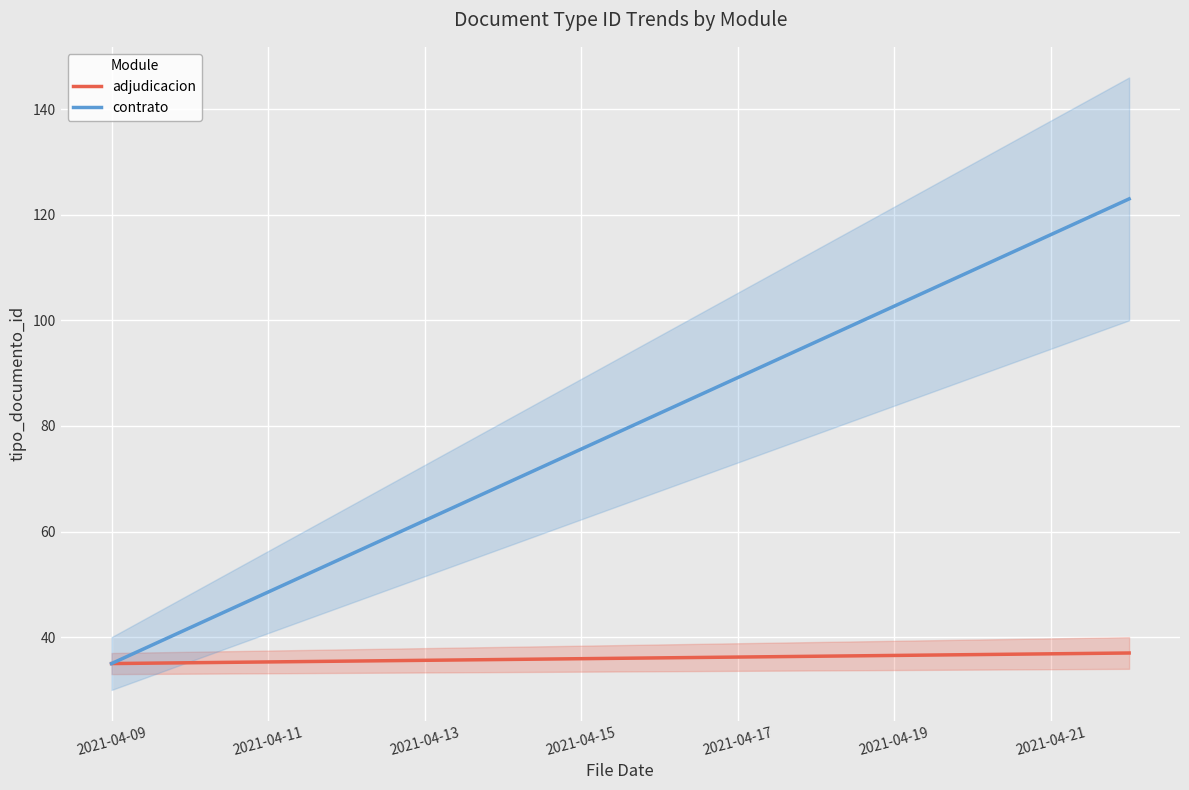

Does the chart display data point markers on the line(s)?

No